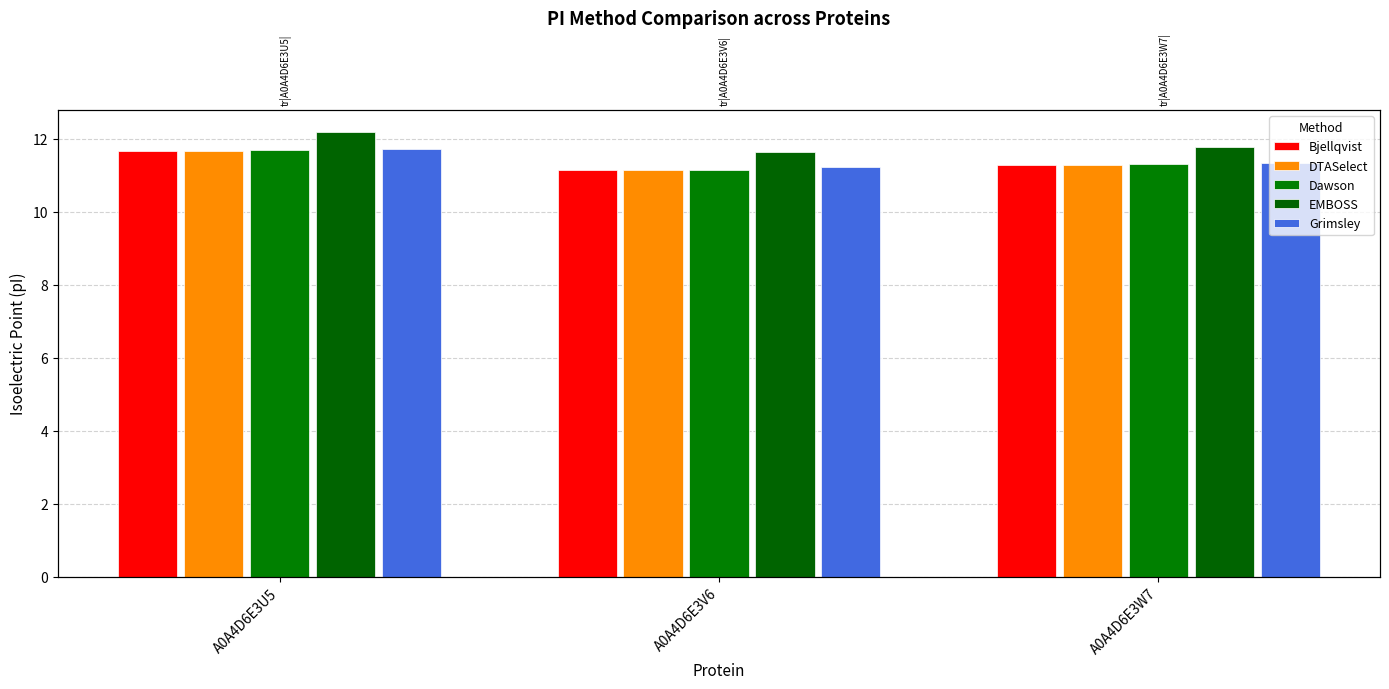

At which label does DTASelect reach its peak?

A0A4D6E3U5